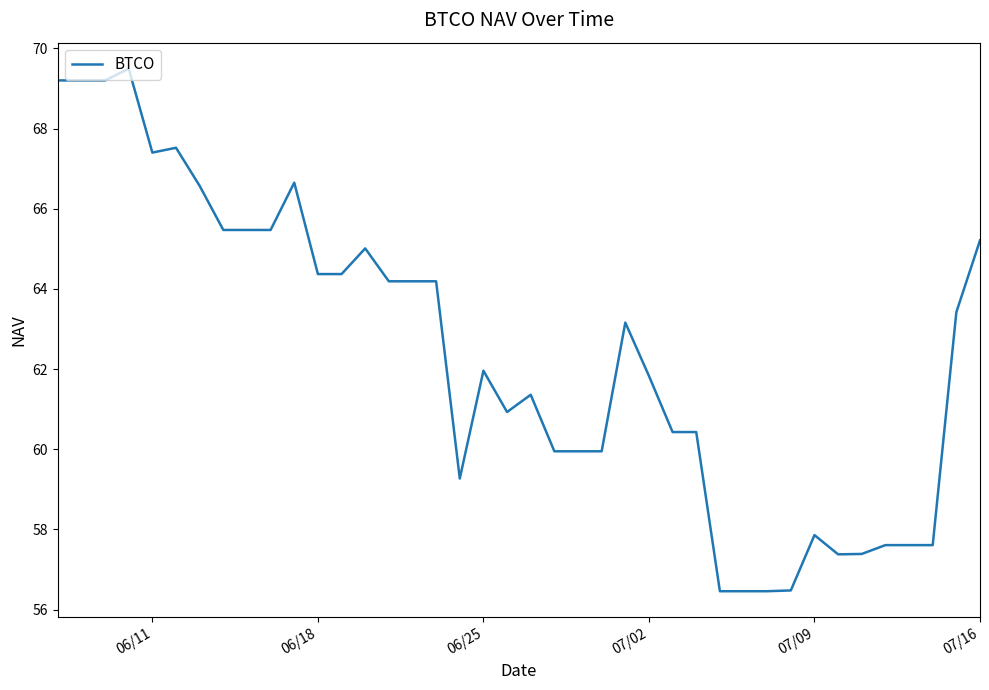

Is this an area chart (filled region under the line)?

No